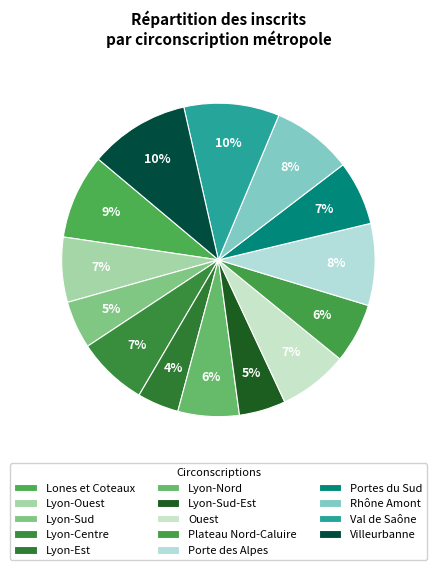

Between Lyon-Nord and Villeurbanne, which is larger?

Villeurbanne